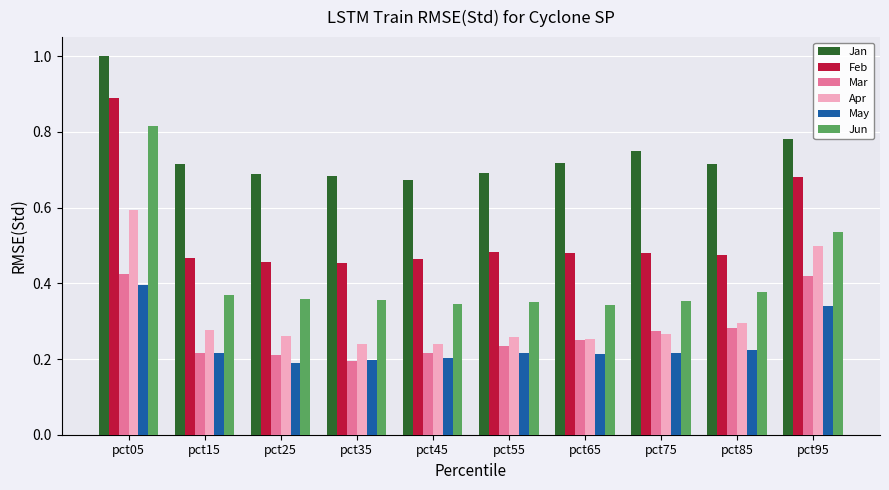

What is the maximum value shown in the chart?

1.0